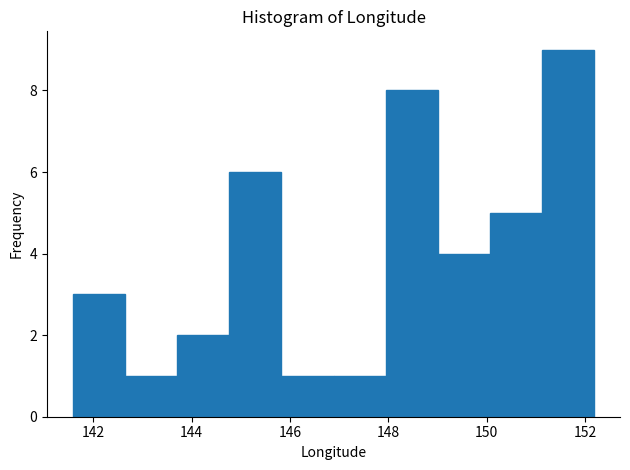

How tall is the bar that spans 146.8 to 148.0 on the x-axis? Neither the bar edges nor the heights are printed on the chart, so give them approximately, as read against the axes.

1